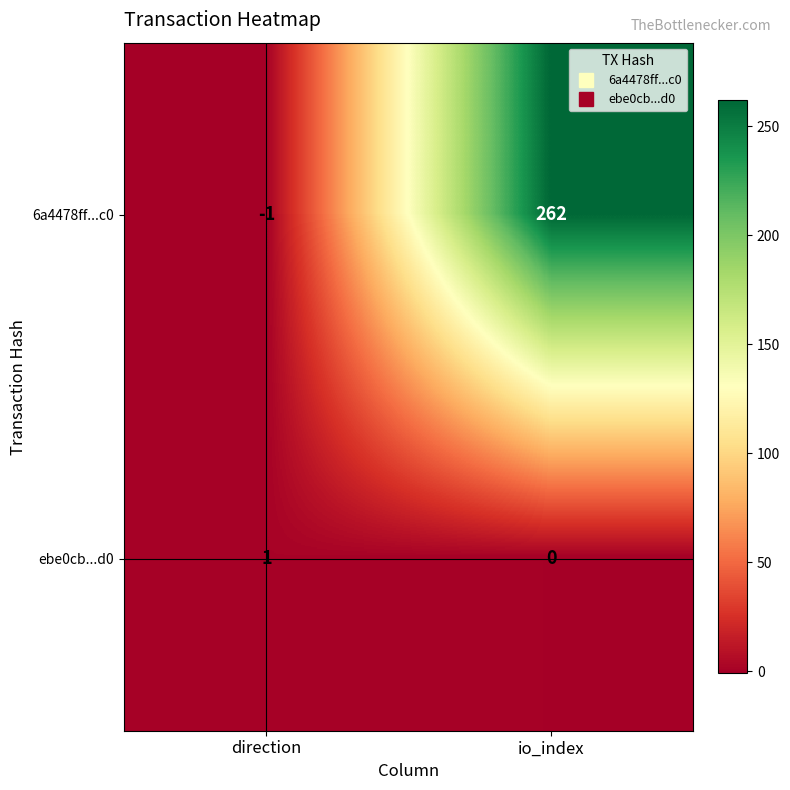

Reading right to left, transcribe all the data shown in this chart.

6a4478ff...c0: io_index=262	direction=-1
ebe0cb...d0: io_index=0	direction=1